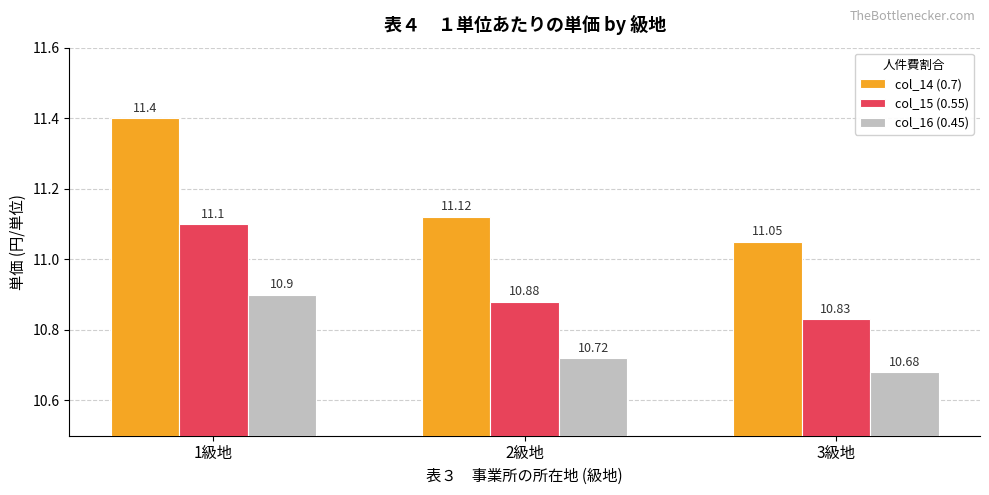

At which label does col_14 (0.7) reach its minimum?

3級地